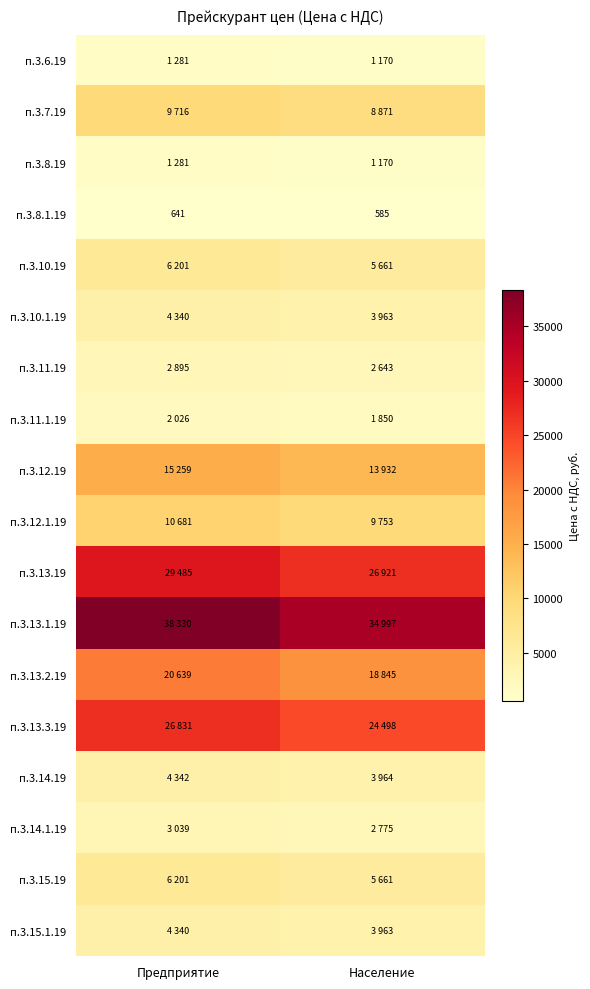

Which category has the highest value in the п.3.13.19 series?

Предприятие